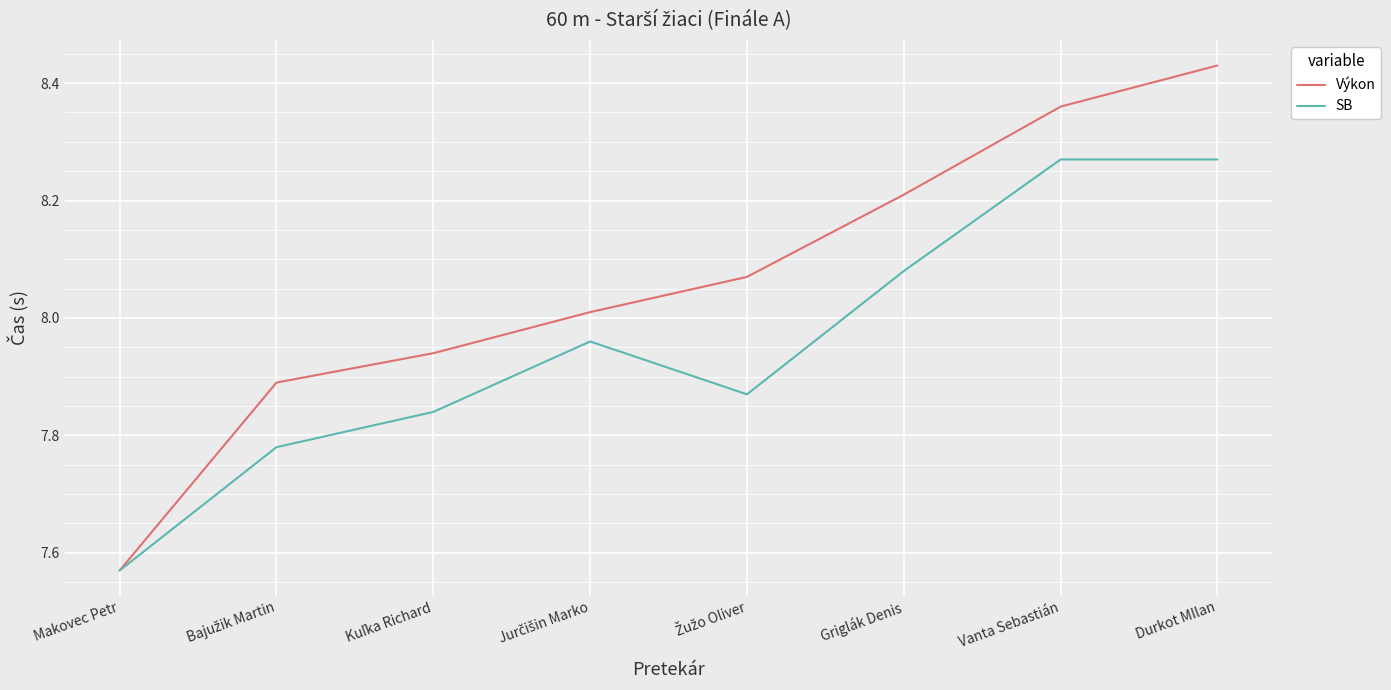

How many interior local valleys does the SB series have?

1